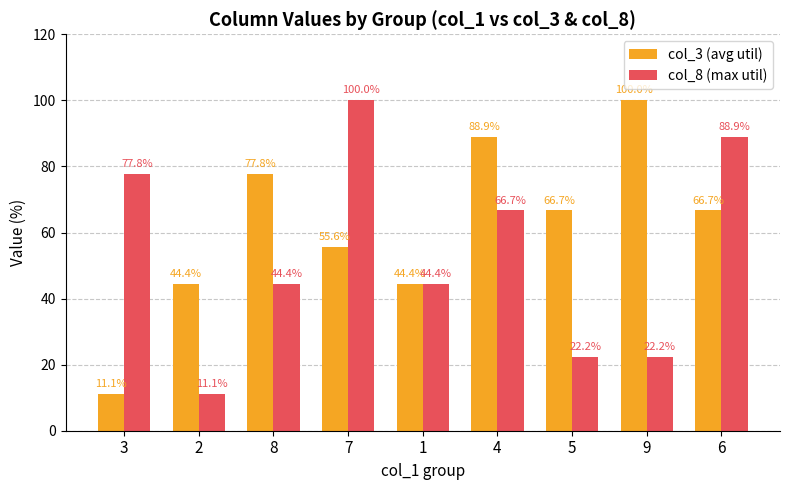

What are all the series names shown in the legend?

col_3 (avg util), col_8 (max util)